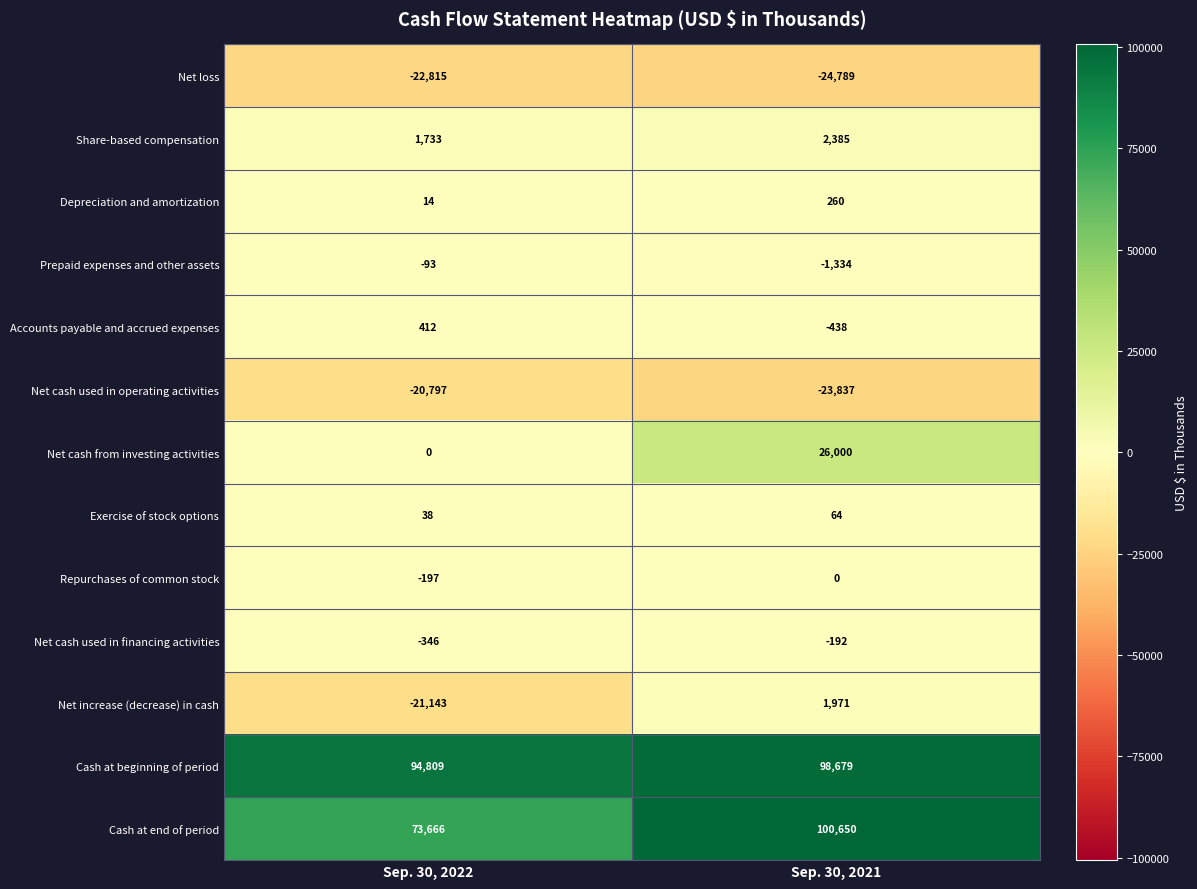

The Prepaid expenses and other assets series shows -1334 at Sep. 30, 2021. True or false?

True